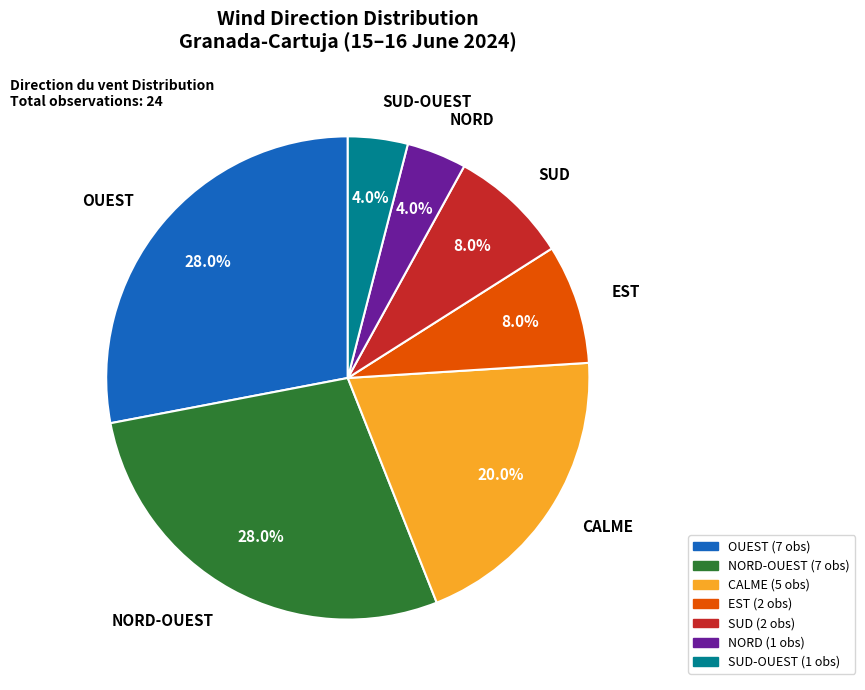

Does any single category account for the majority?

No